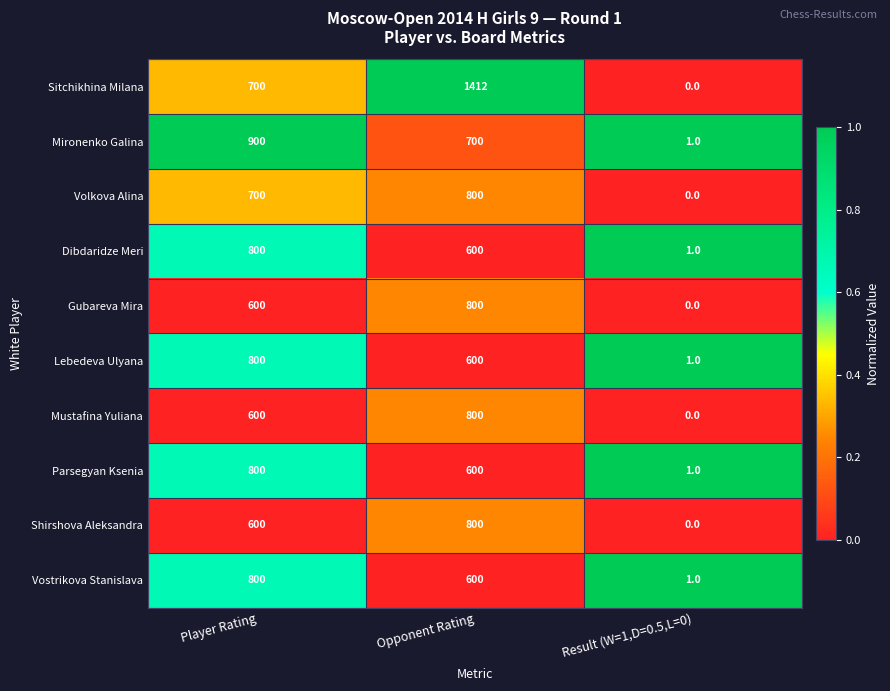

What is the sum of the Sitchikhina Milana values at Opponent Rating and Result (W=1,D=0.5,L=0)?

1412